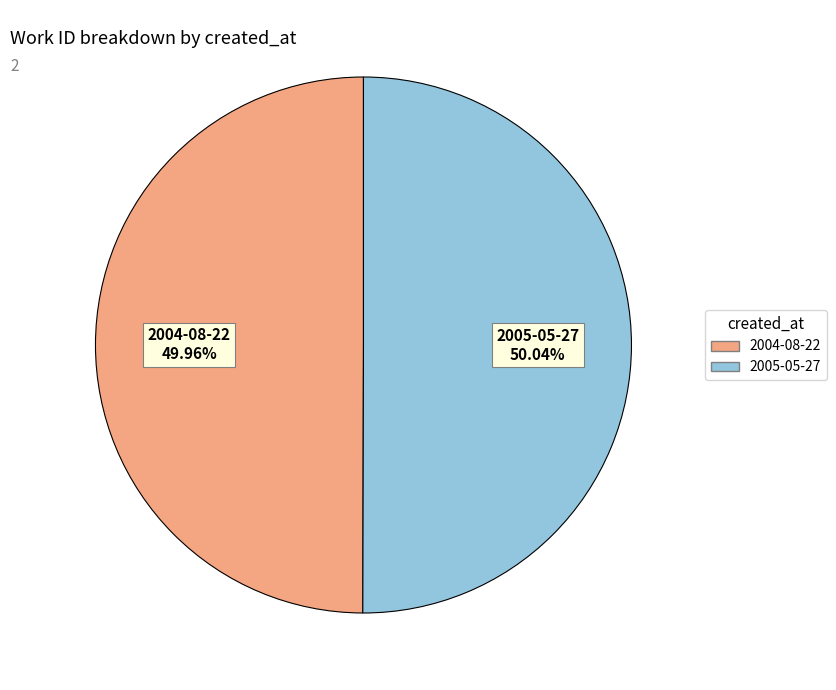

To the nearest percent, what portion does 2004-08-22 represent?

50%